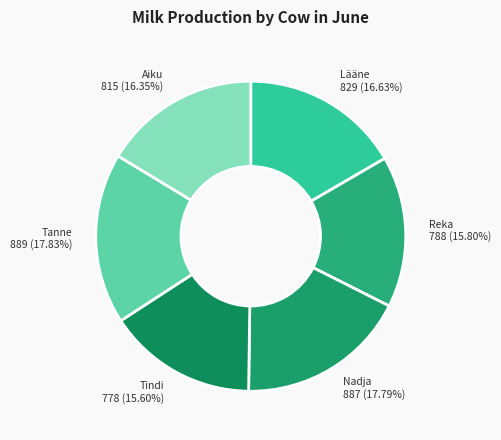

Do Lääne and Tindi together represent more than half of the pie?

No